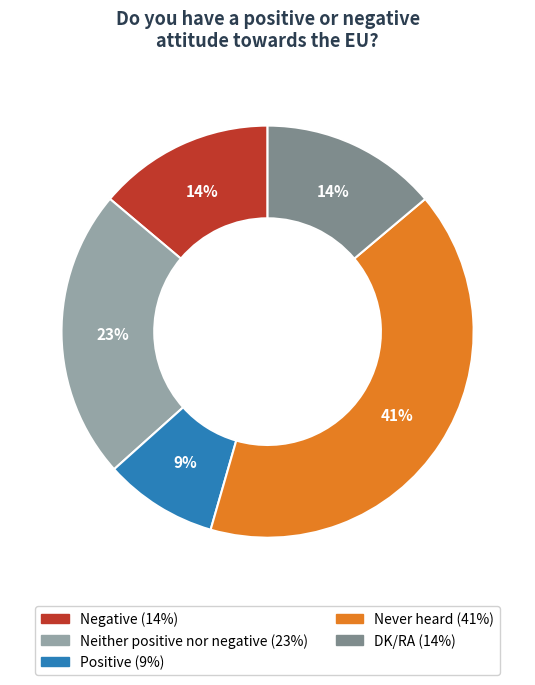

How many slices are in this pie chart?

5